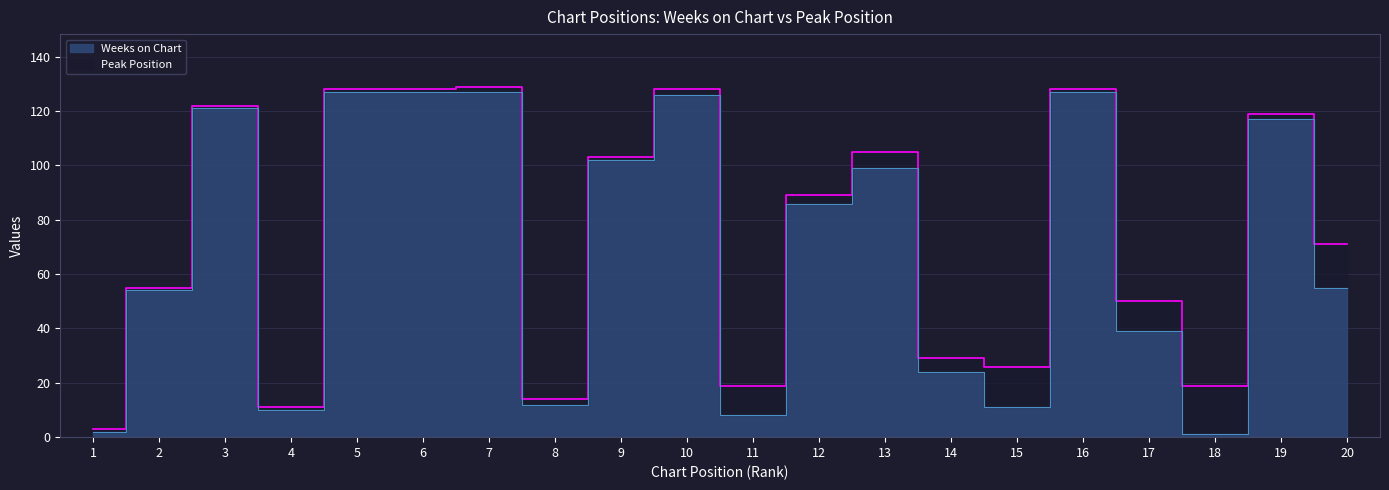

The value at 12 is 86. True or false?

True